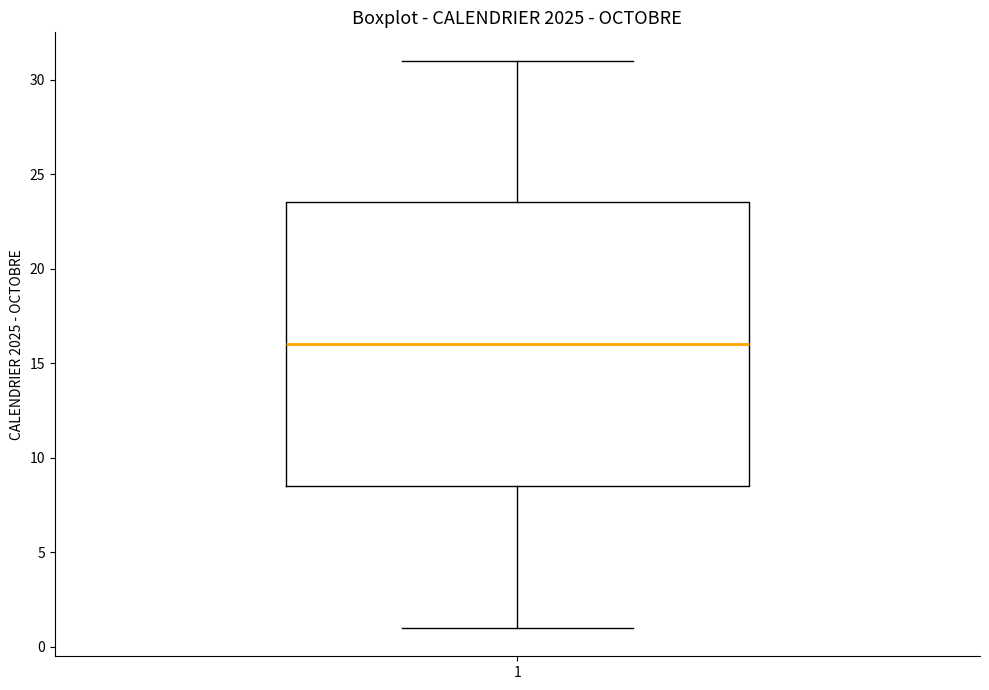

Where does the median line of the box at x = 1 sit on the y-axis? The values are not printed on the chart, so give them approximately, as read against the axis.

16.0